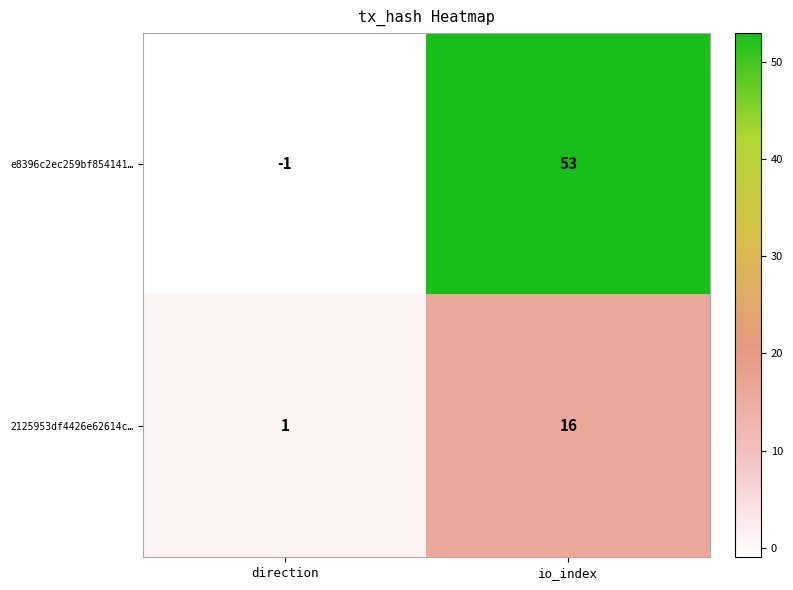

Reading right to left, list all the values displayed in this chart.

e8396c2ec259bf854141…: 53	-1
2125953df4426e62614c…: 16	1